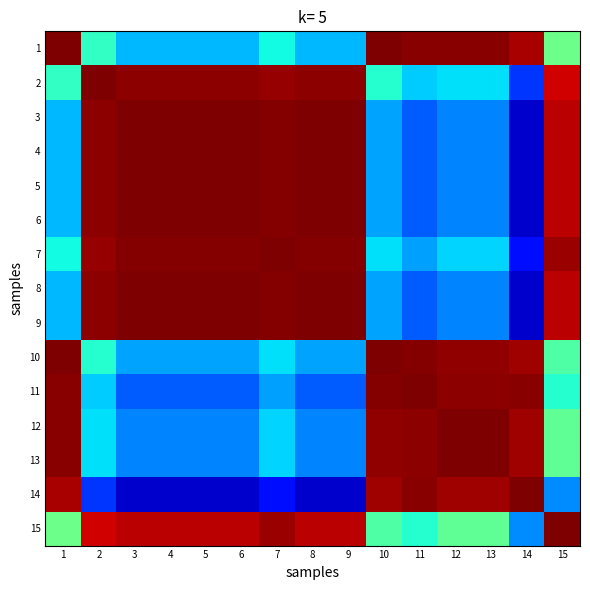

Which category has the highest value across all series?

14